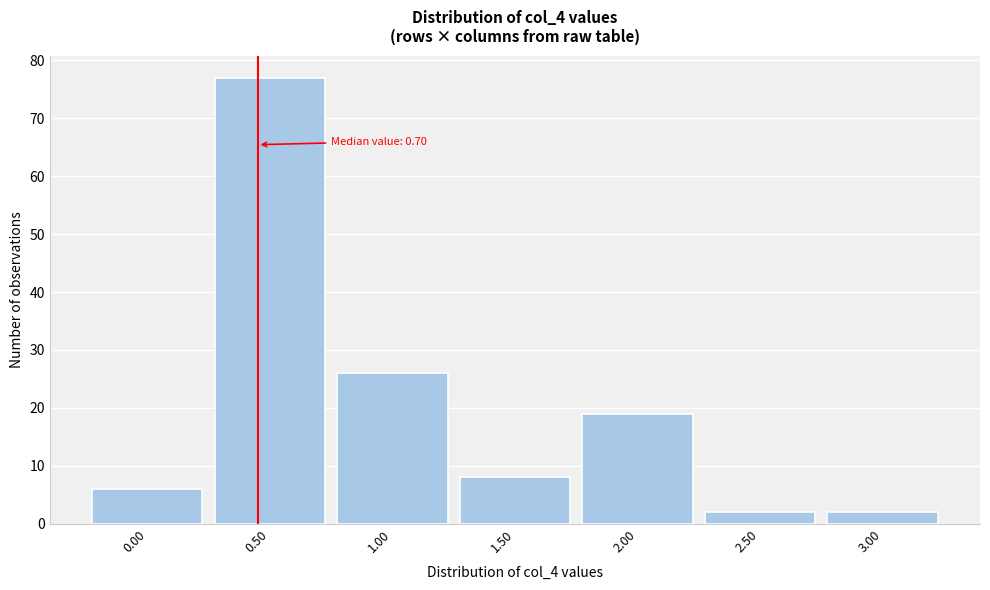

Reading right to left, list all the values displayed in this chart.

2	2	19	8	26	77	6